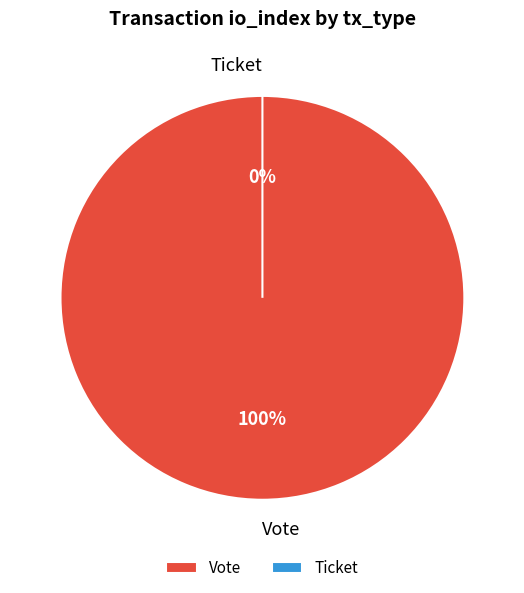

Does Vote account for over 50% of the chart?

Yes